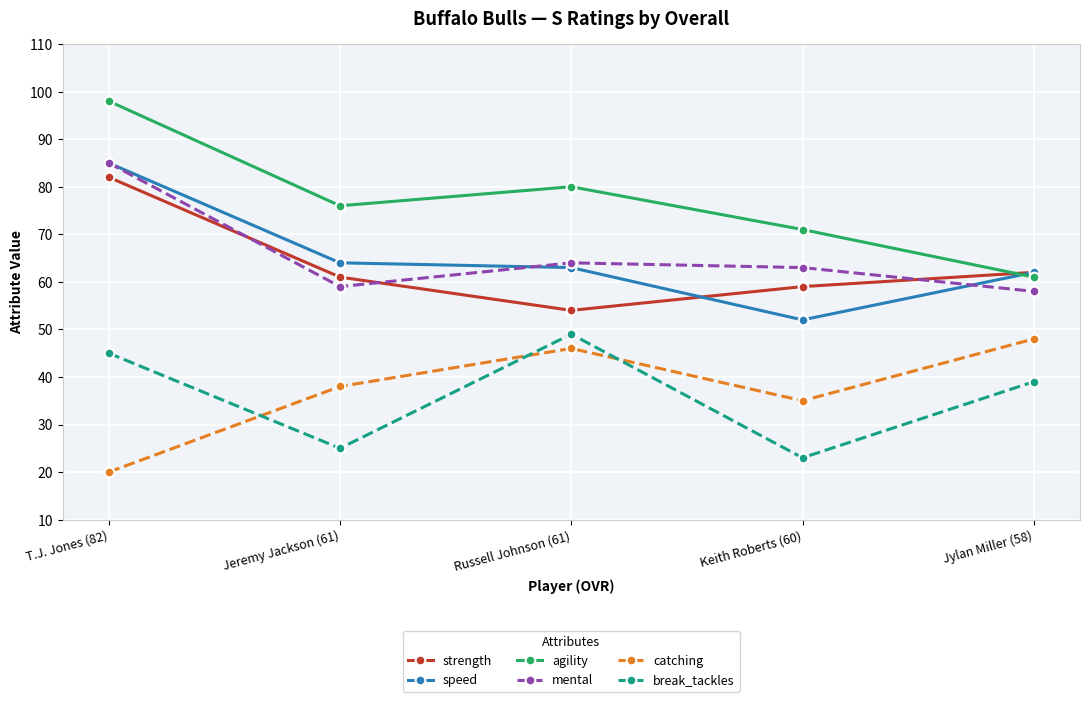

What is the difference between the maximum and minimum values in the strength series?

28